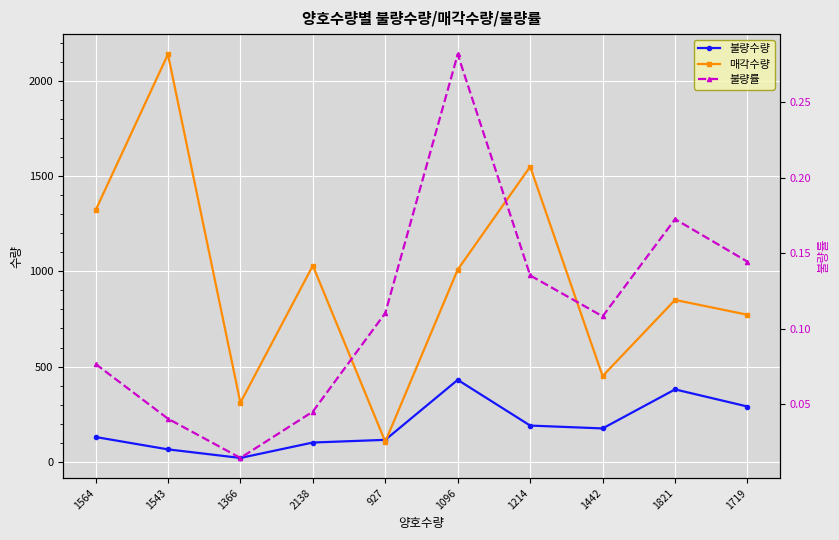

At which category does 매각수량 reach its first local valley?

1366